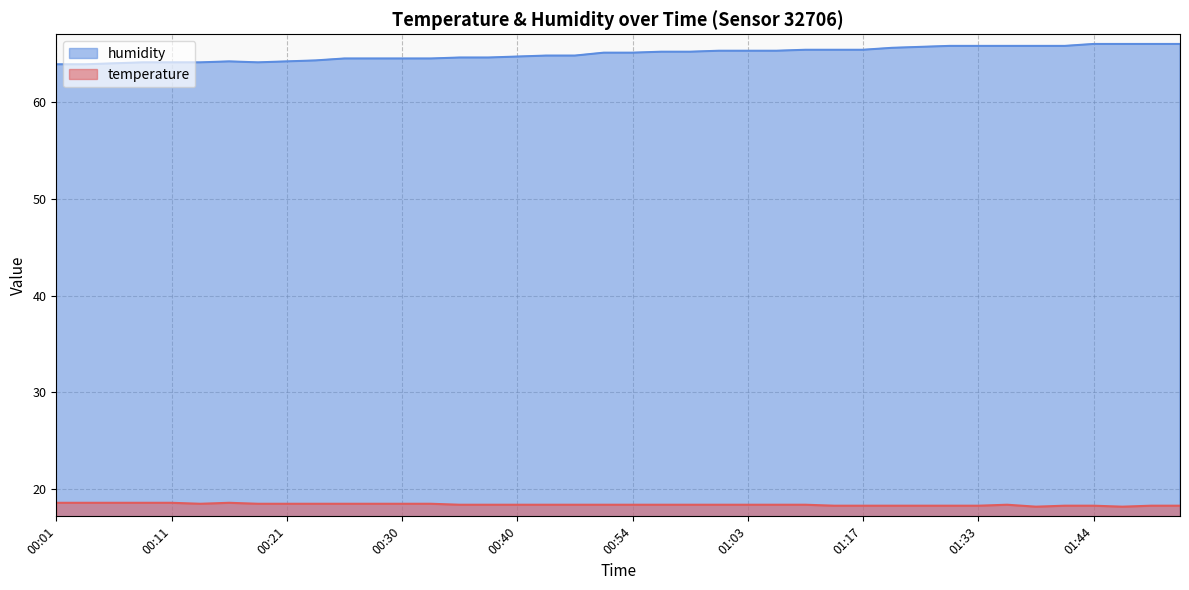

What is the highest value of the temperature series?

18.6